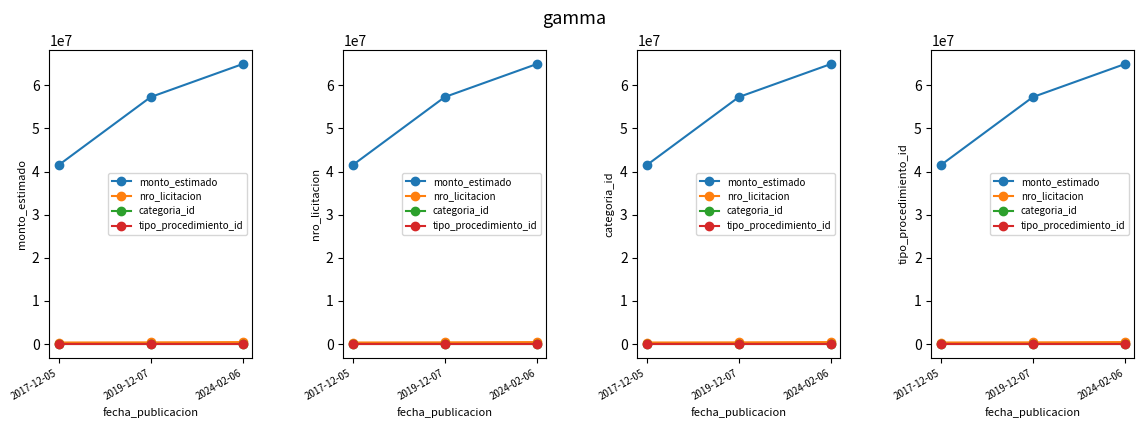

What is the value of the tipo_procedimiento_id point at the 1st from the left?

1